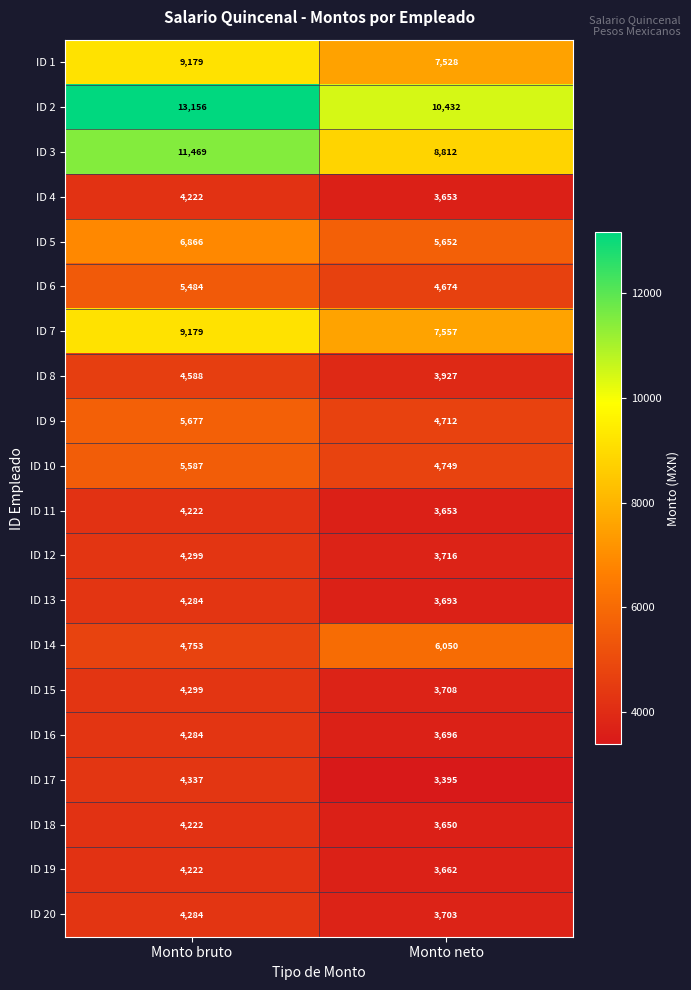

At which label is ID 8 closest to 4257?

Monto neto